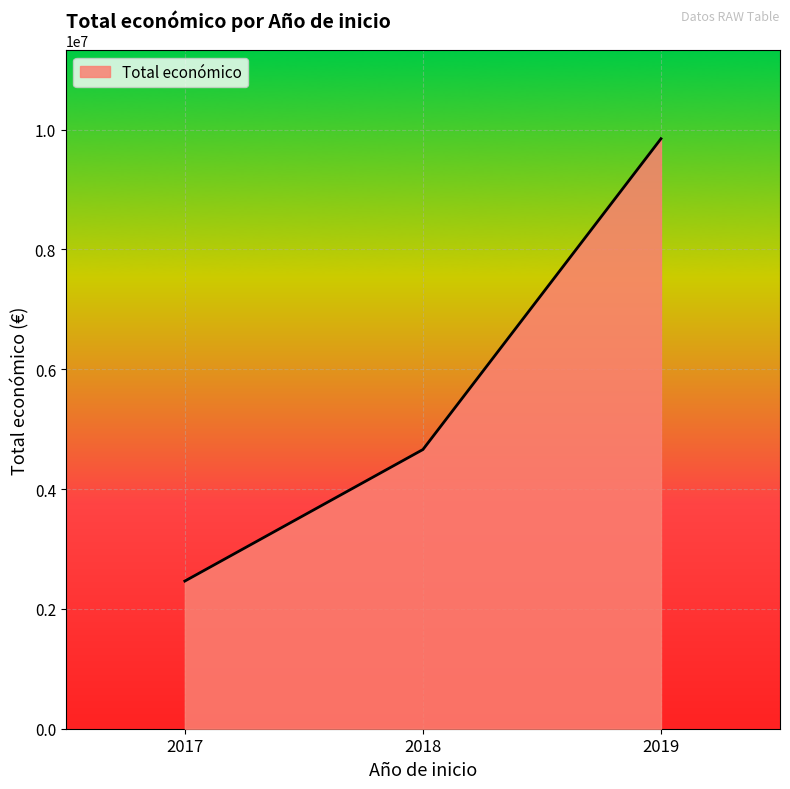

Does the chart have visible grid lines?

Yes